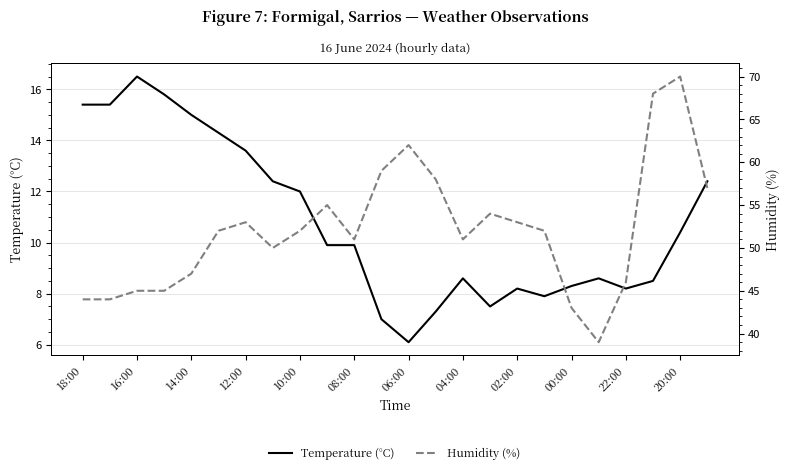

What is the difference between the second highest and minimum values in the Temperature (°C) series?

9.7